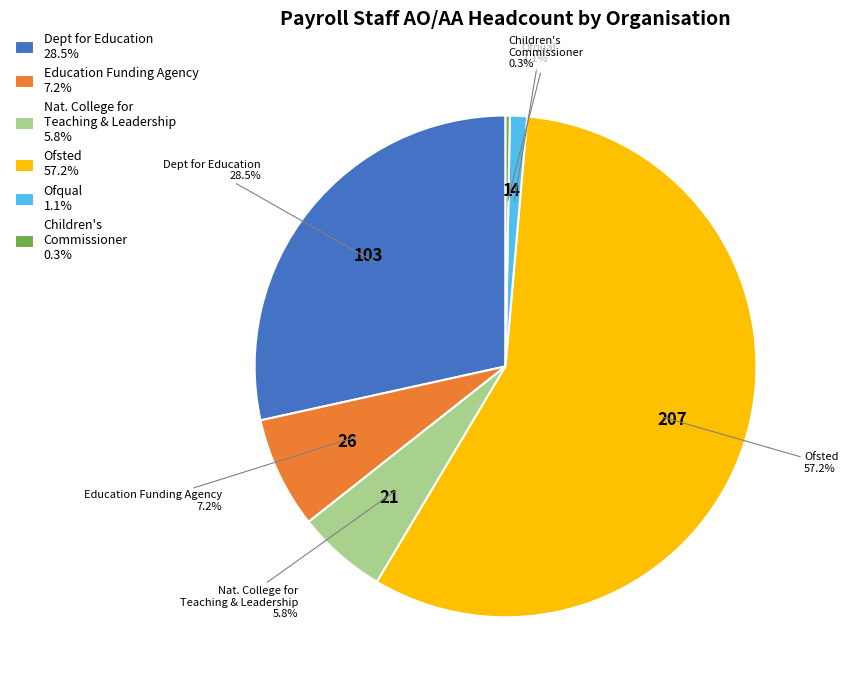

Which slice represents more than half of the pie?

Ofsted 57.2%